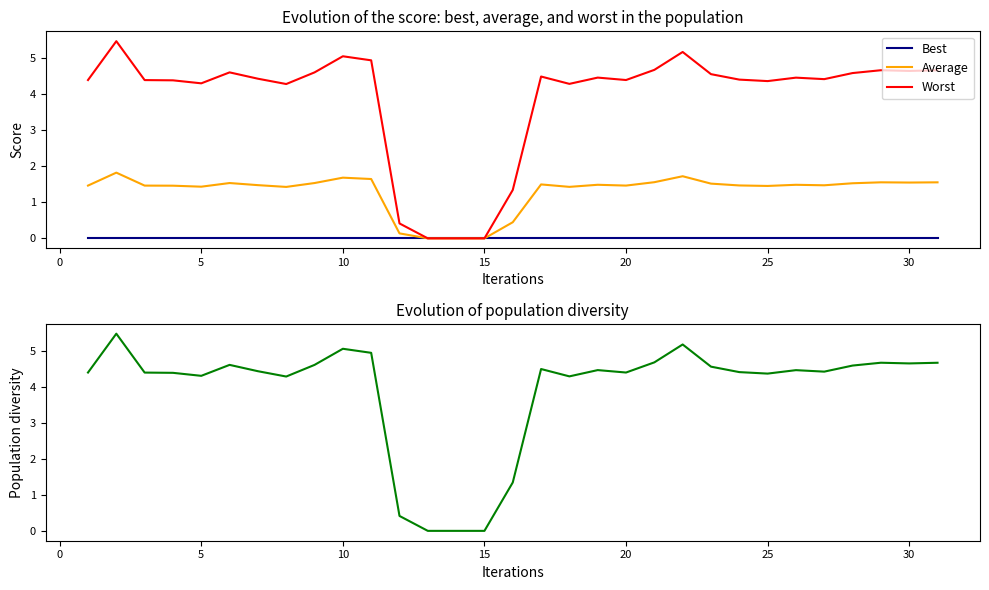

Read the Average value at 20.

1.5